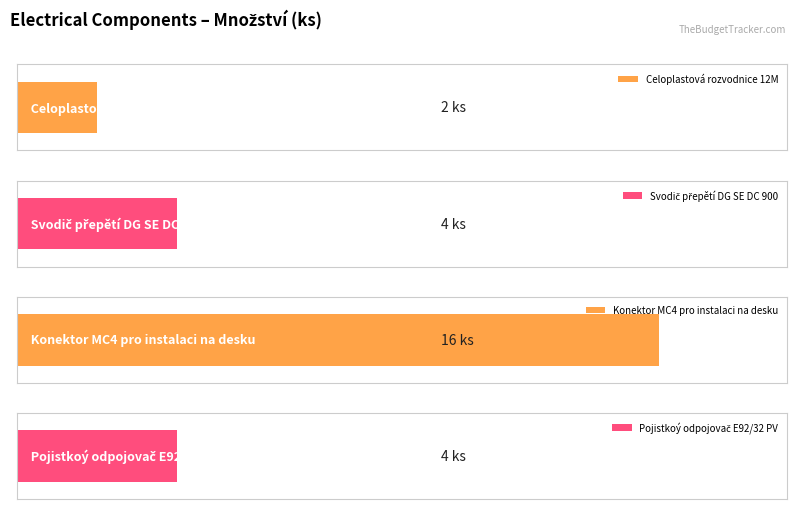

List the labels in order of Average utilization value, smallest first.

Celoplastová rozvodnice 12M, Pojistkoý odpojovač E92/32 PV, Svodič přepětí DG SE DC 900, Konektor MC4 pro instalaci na desku